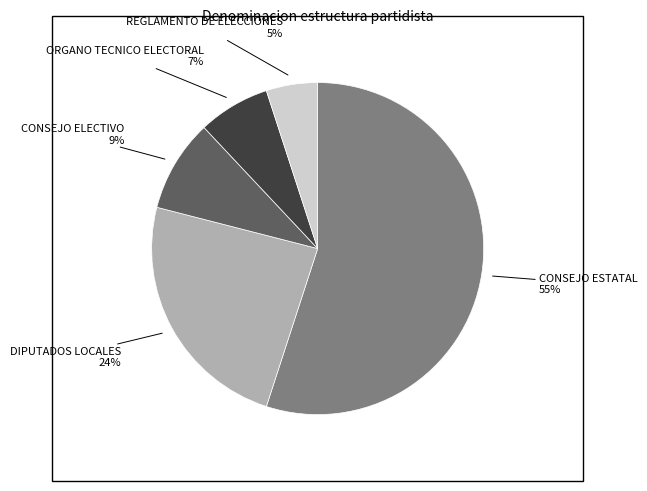

Which category accounts for the majority?

CONSEJO ESTATAL